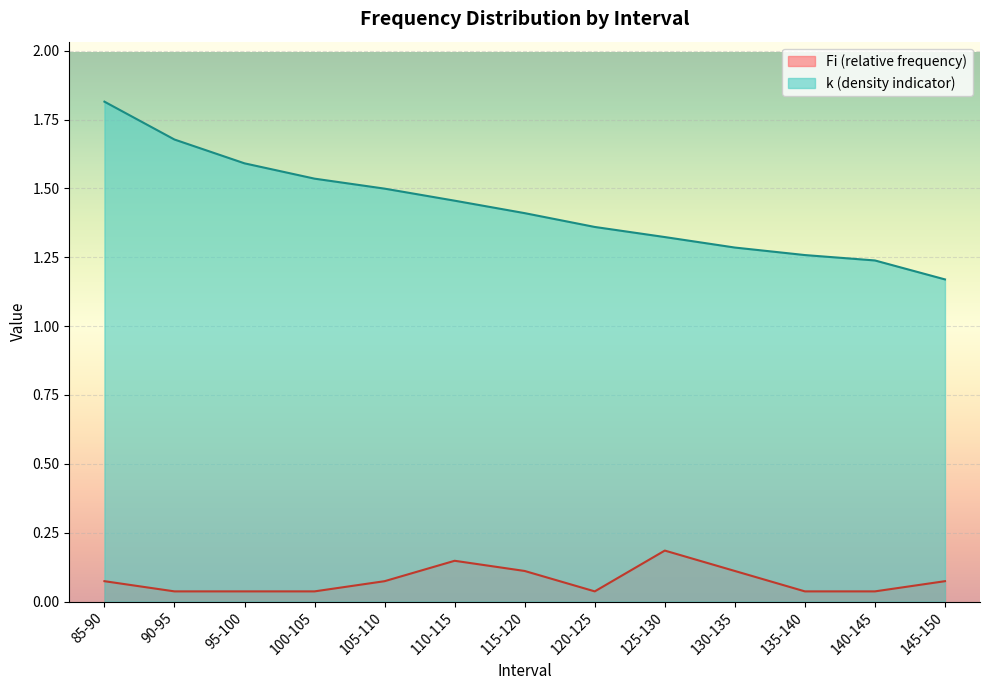

The Fi (relative frequency) series shows 0.0 at 95-100. True or false?

True